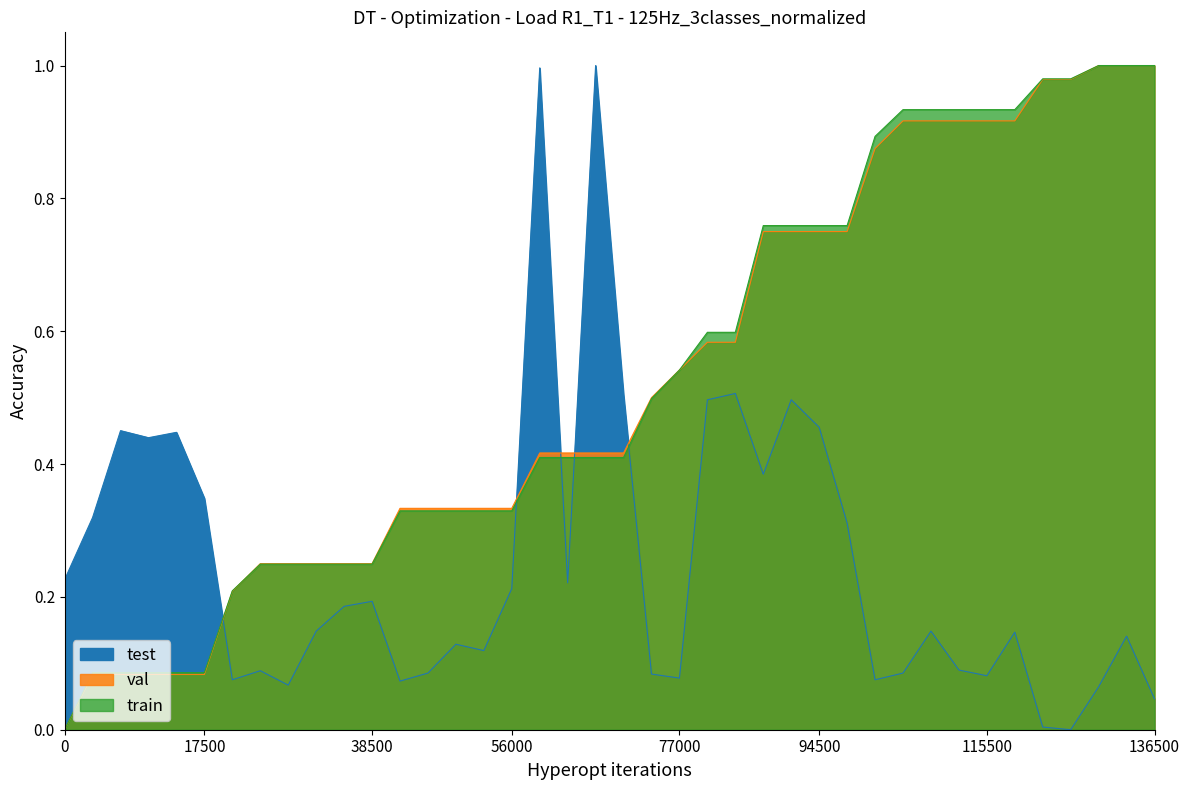

True or false: test has more than 2 interior local peaks.

True